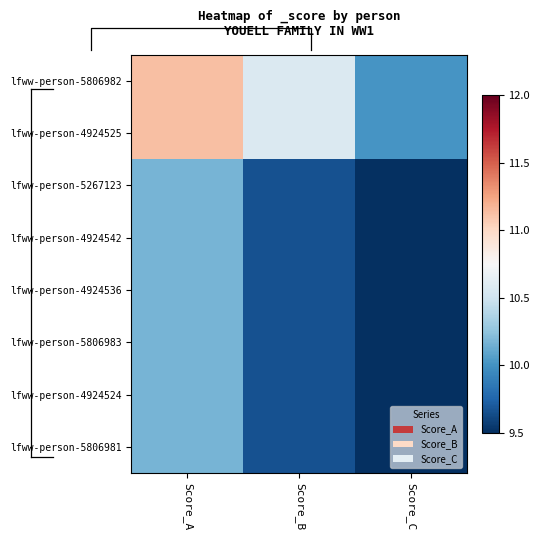

At which category is the sum across all series the highest?

Score_A